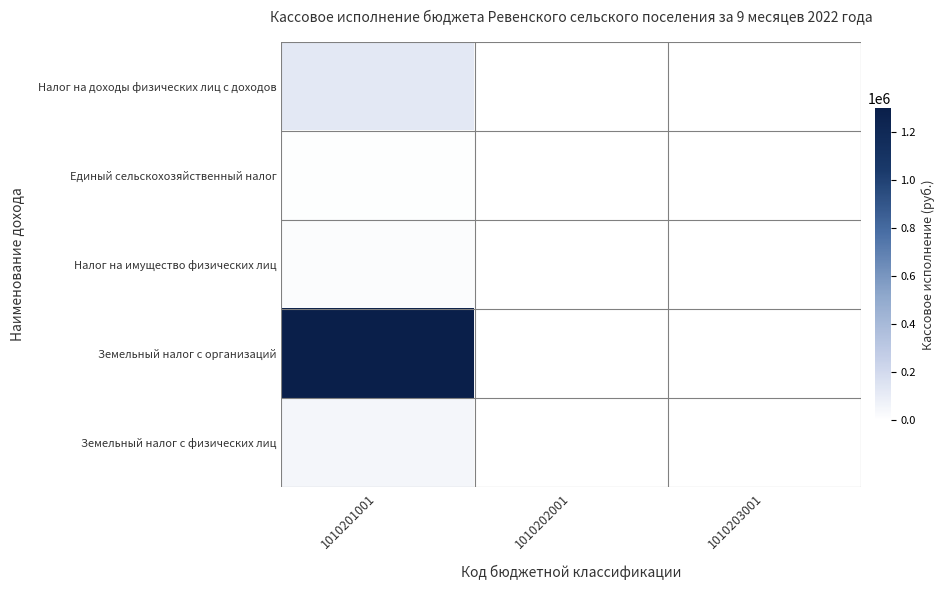

Where is Земельный налог с организаций nearest to the value 1298133?

1010201001